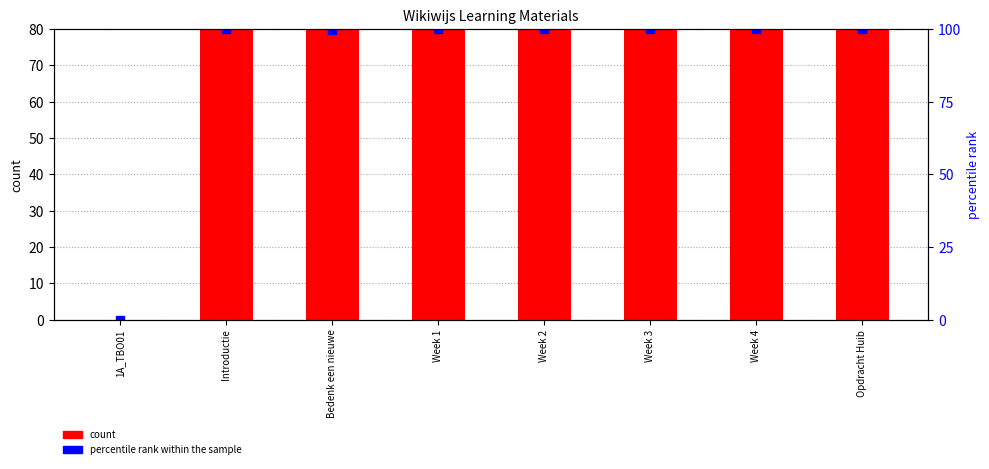

Between Opdracht Huib and Bedenk een nieuwe, which is larger?

Opdracht Huib